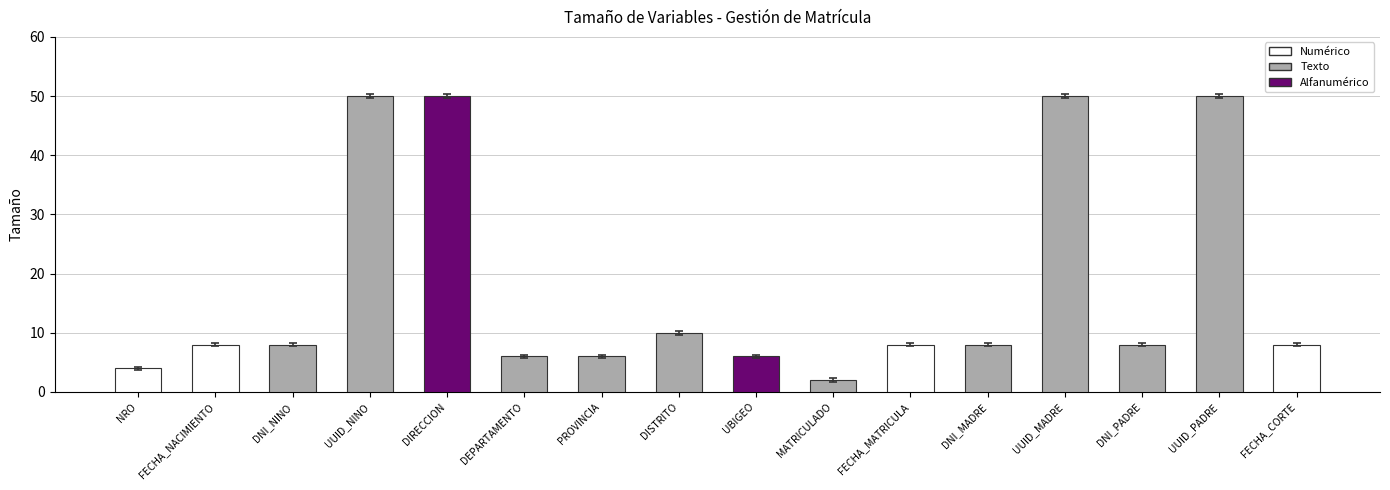

The value at UUID_MADRE is 49.7. True or false?

True